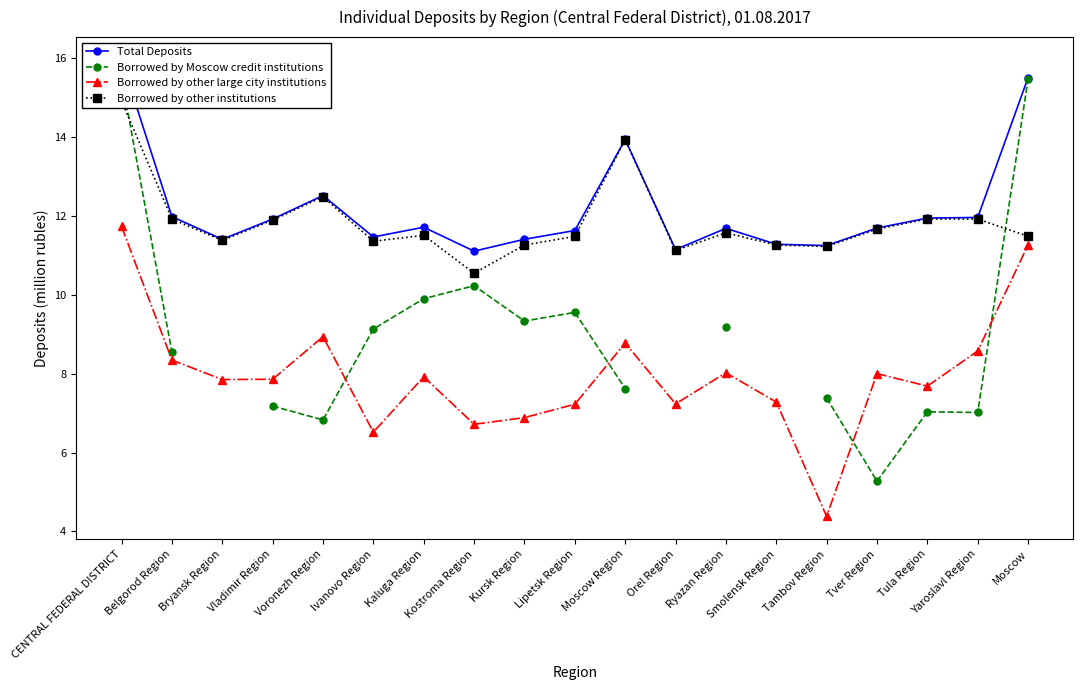

True or false: Borrowed by other institutions and Borrowed by other large city institutions cross at least once.

False